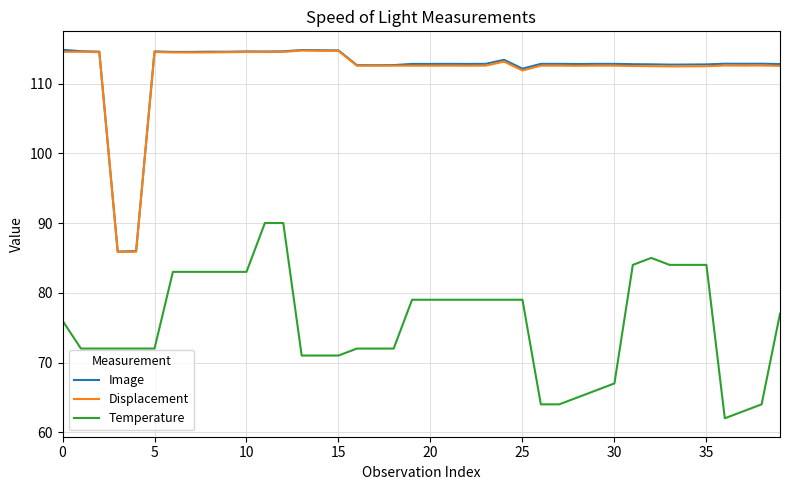

What is the difference between the maximum and minimum values in the Image series?

28.9